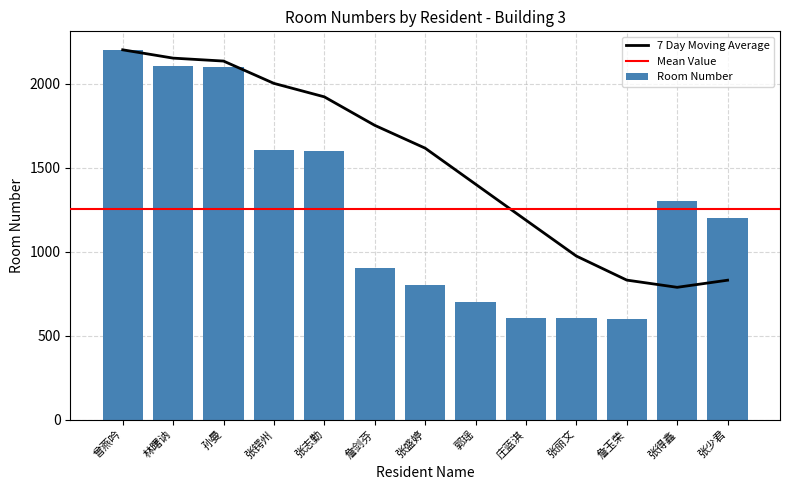

Rank the categories by value from highest to lowest.

曾燕吟, 林曙讷, 孙曼, 张锷州, 张志勤, 张得鑫, 张少君, 詹剑芬, 张盛婷, 郭瑶, 张丽文, 庄蓝淇, 詹玉荣